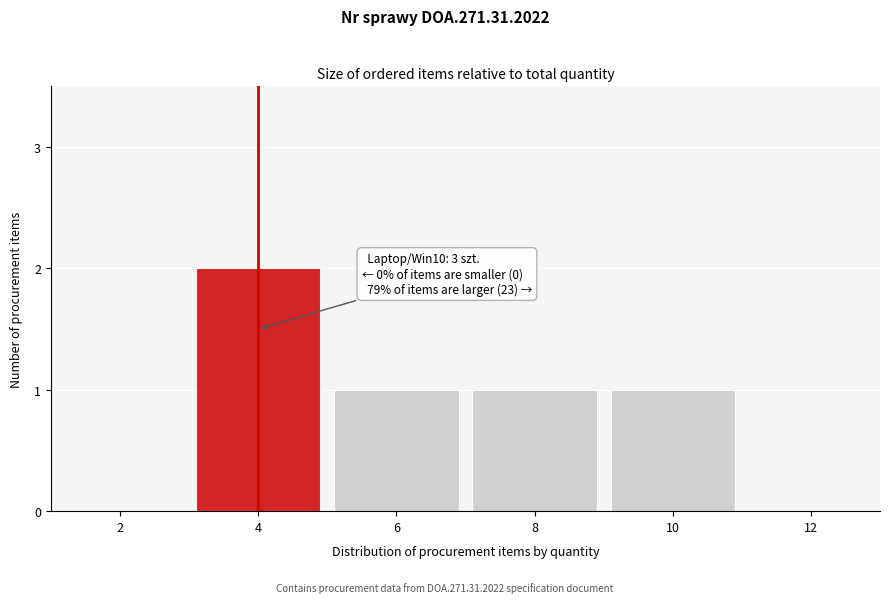

Reading right to left, extract all data points from this chart.

12=0	10=1	8=1	6=1	4=2	2=0